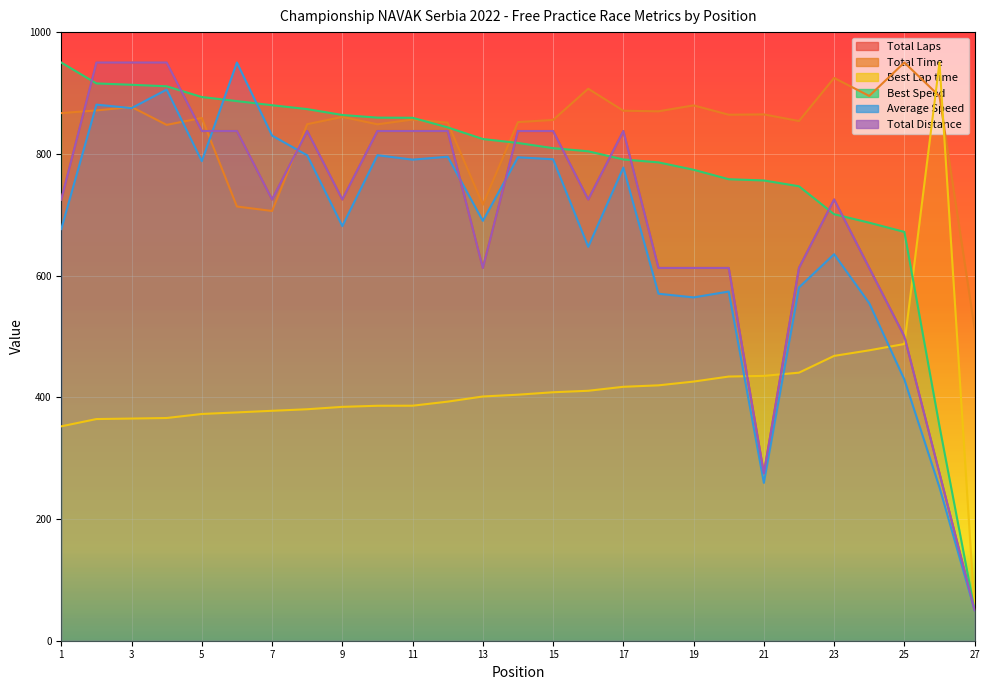

Which category has the highest value across all series?

2